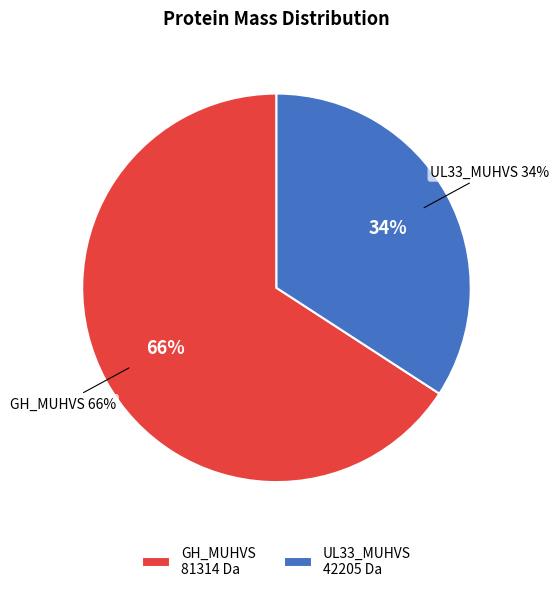

What is the smallest slice in the pie chart?

sp|Q83207|UL33_MUHVS G-protein coupled